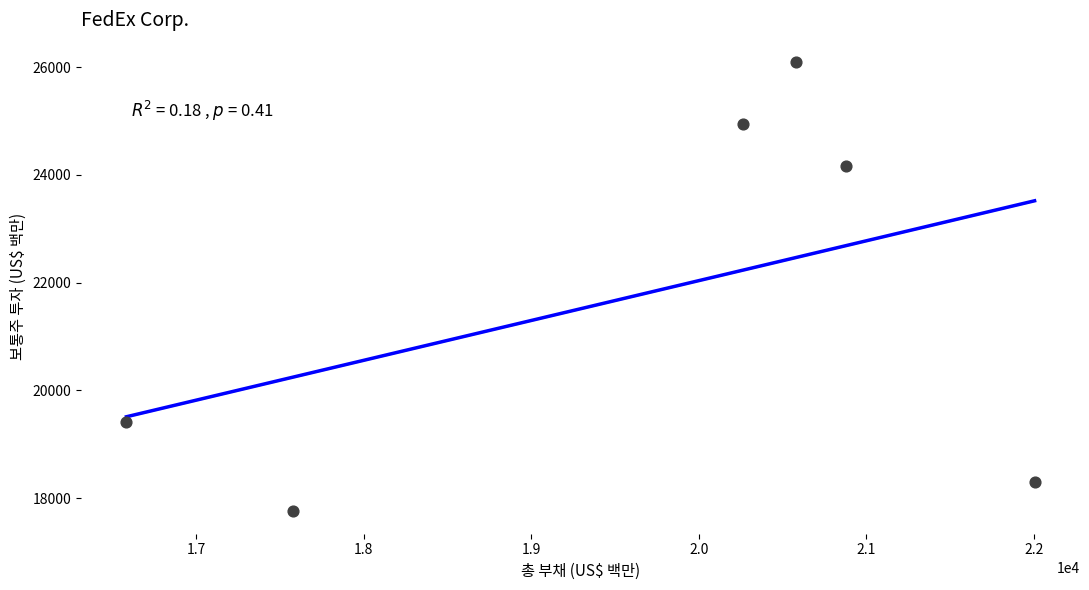

What is the average Y value?

21777